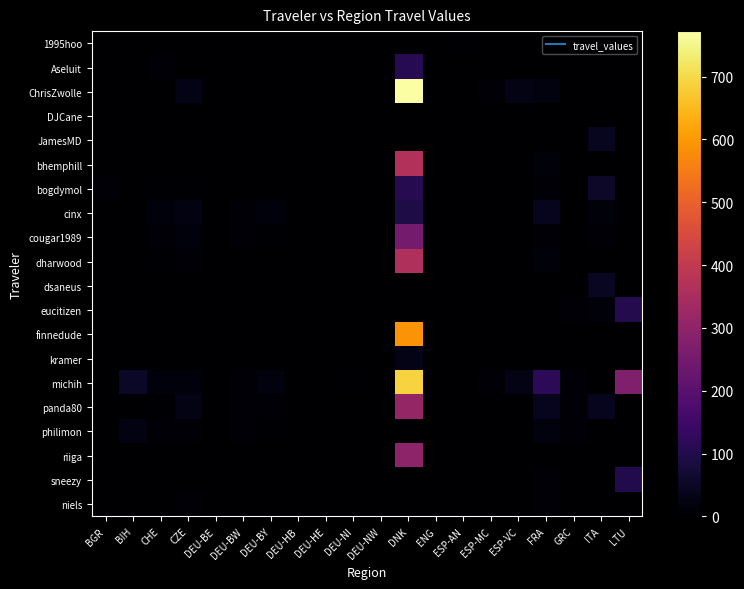

At which category is the sum across all series the highest?

DNK